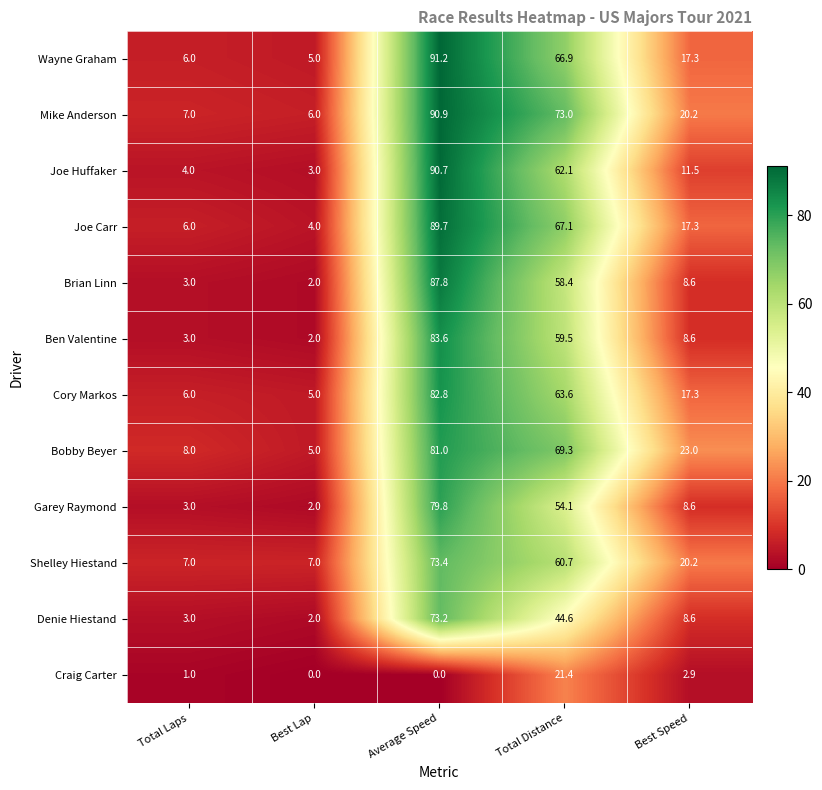

At which label does Mike Anderson reach its minimum?

Best Lap